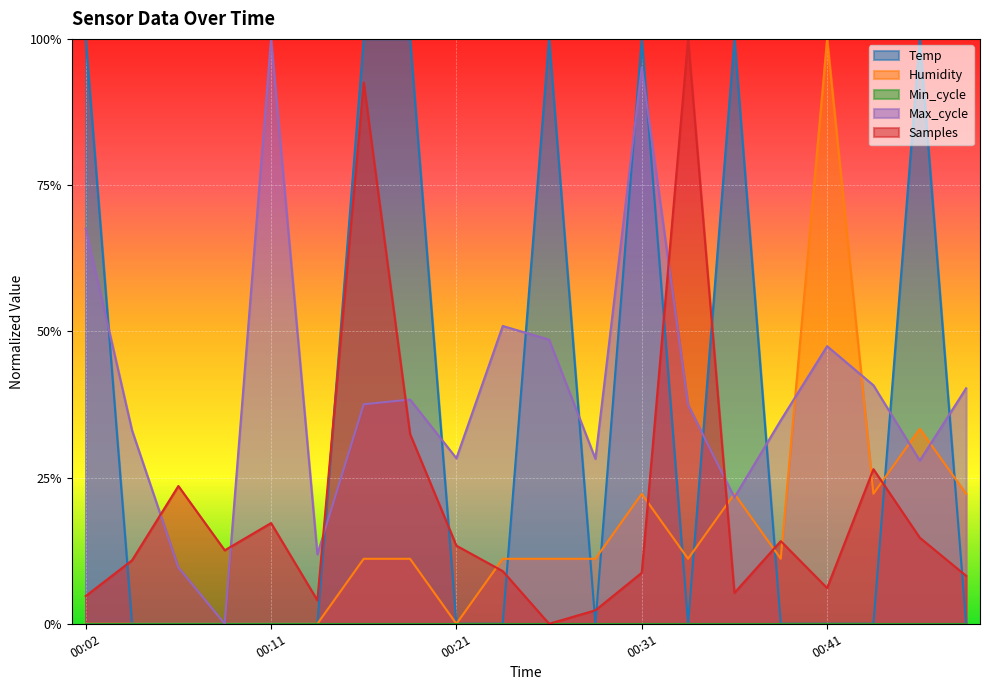

At which category does Temp reach its first local valley?

00:28